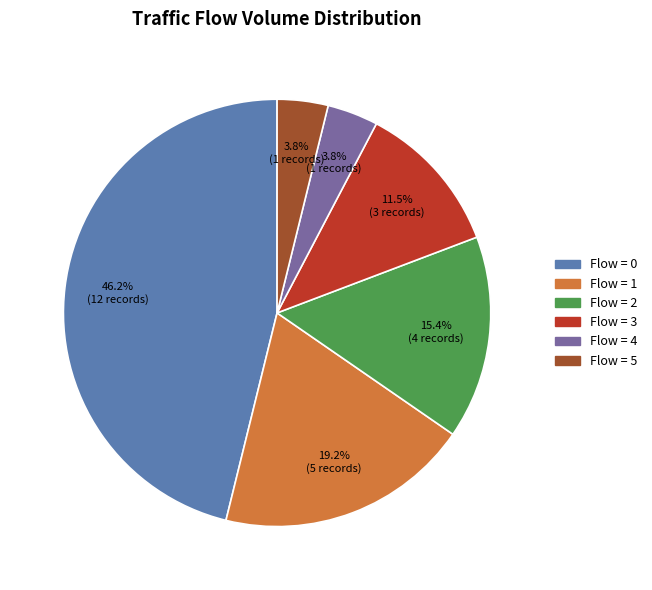

Count the number of slices in the pie.

6